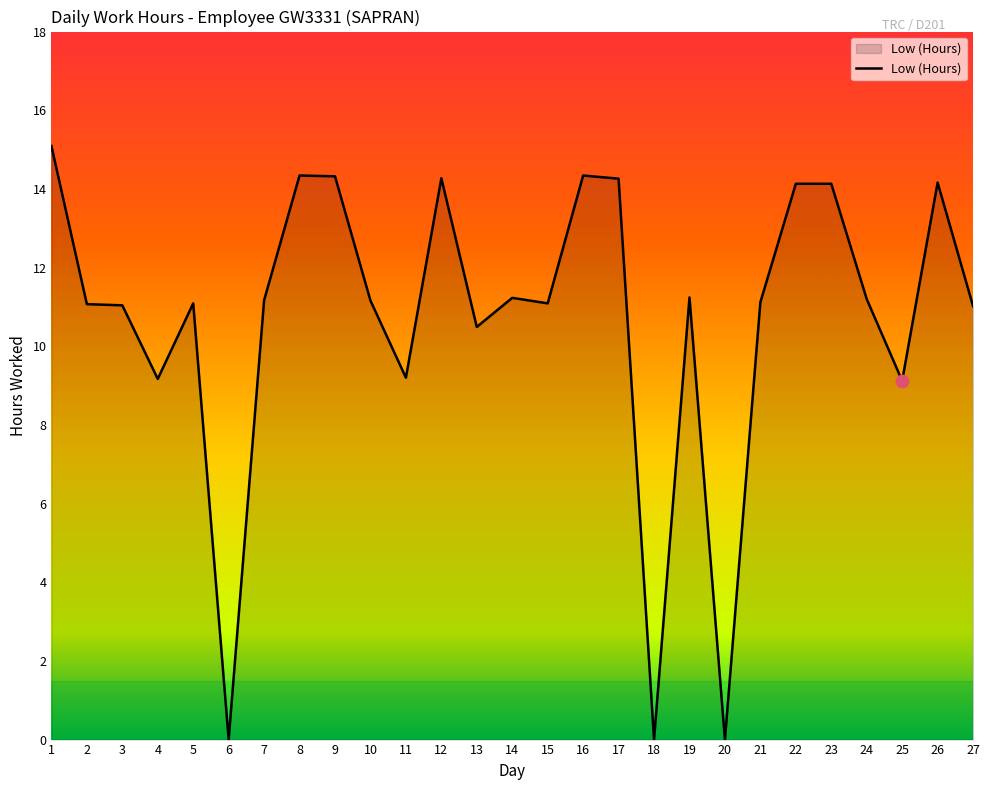

What is the ratio of the value at 3 to the value at 11?

1.2